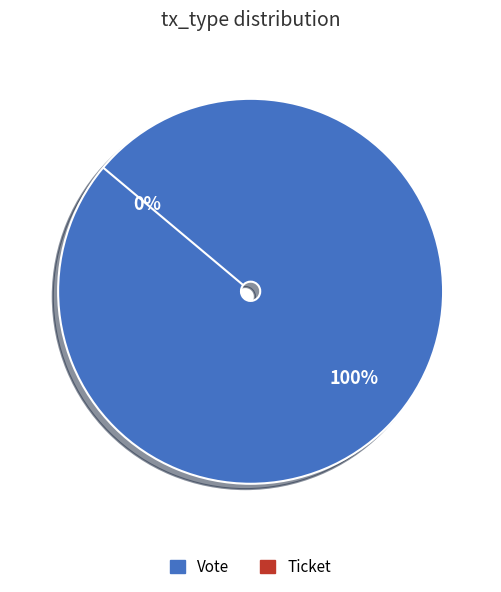

What percentage is the Vote slice, to the nearest percent?

100%